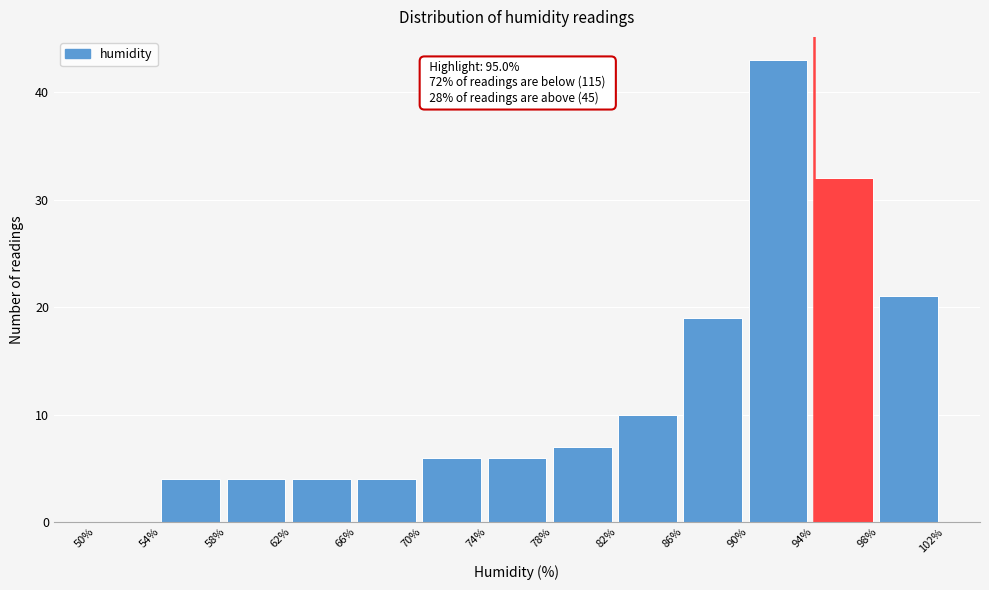

Which range on the x-axis has the tallest bar?

90% to 94%